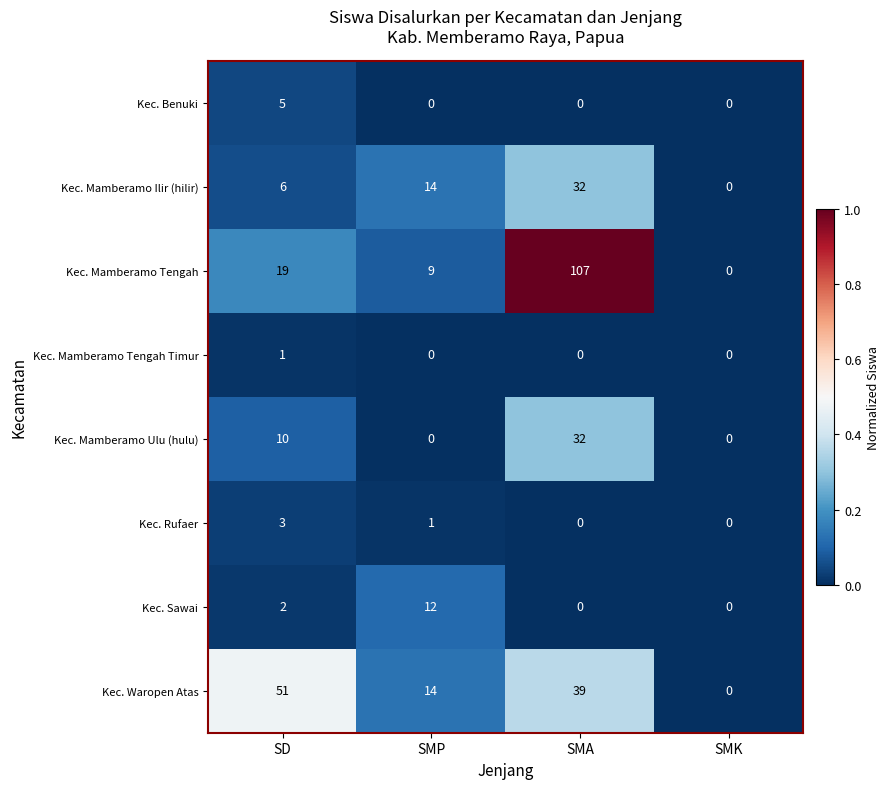

What is the average value of the Kec. Sawai series?

4